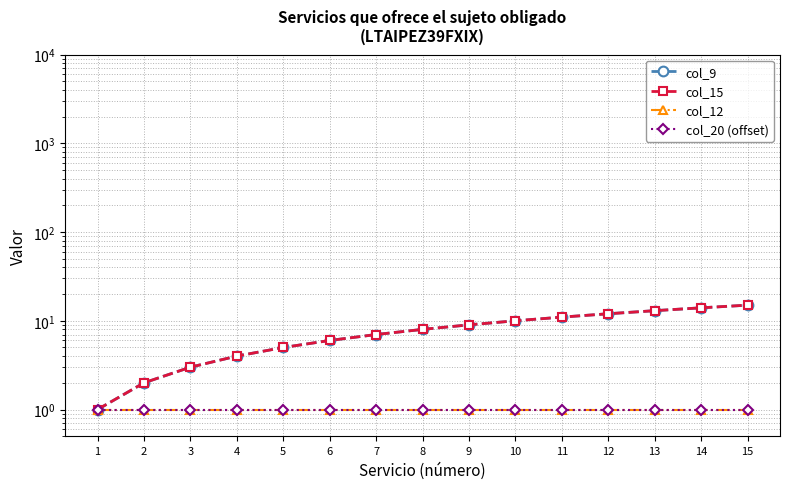

What is the spread (max minus min) of values at 2?

1